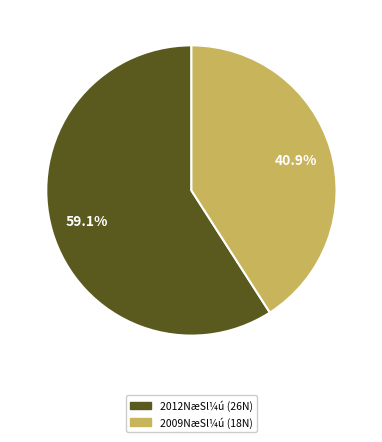

Is there any slice that represents more than half of the pie?

Yes